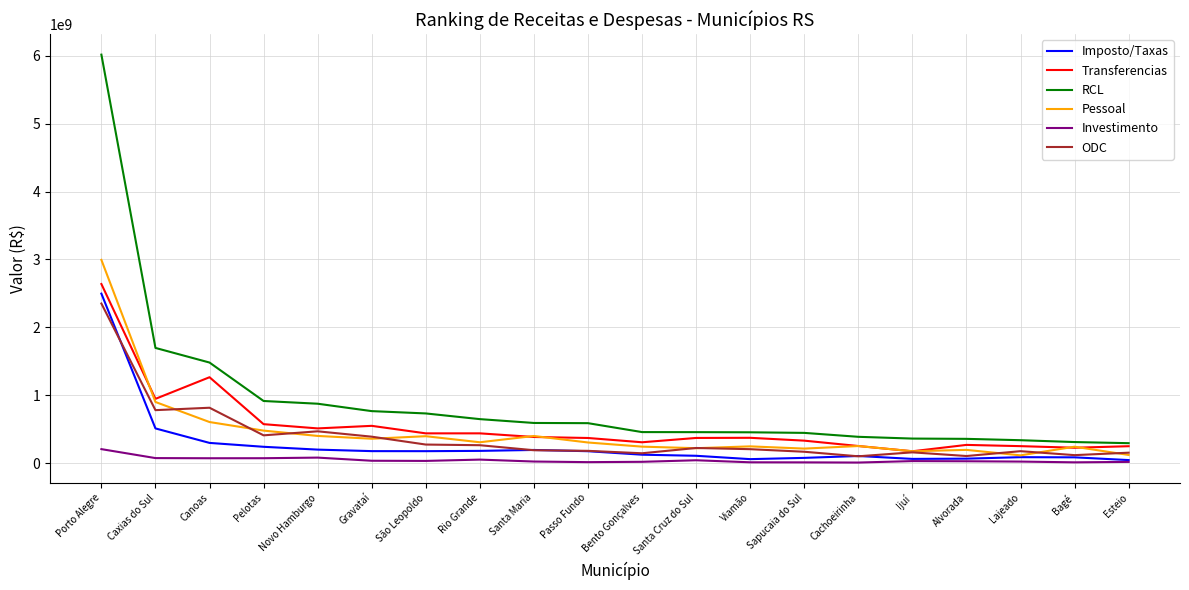

At which category does the chart reach its peak across all series?

Porto Alegre